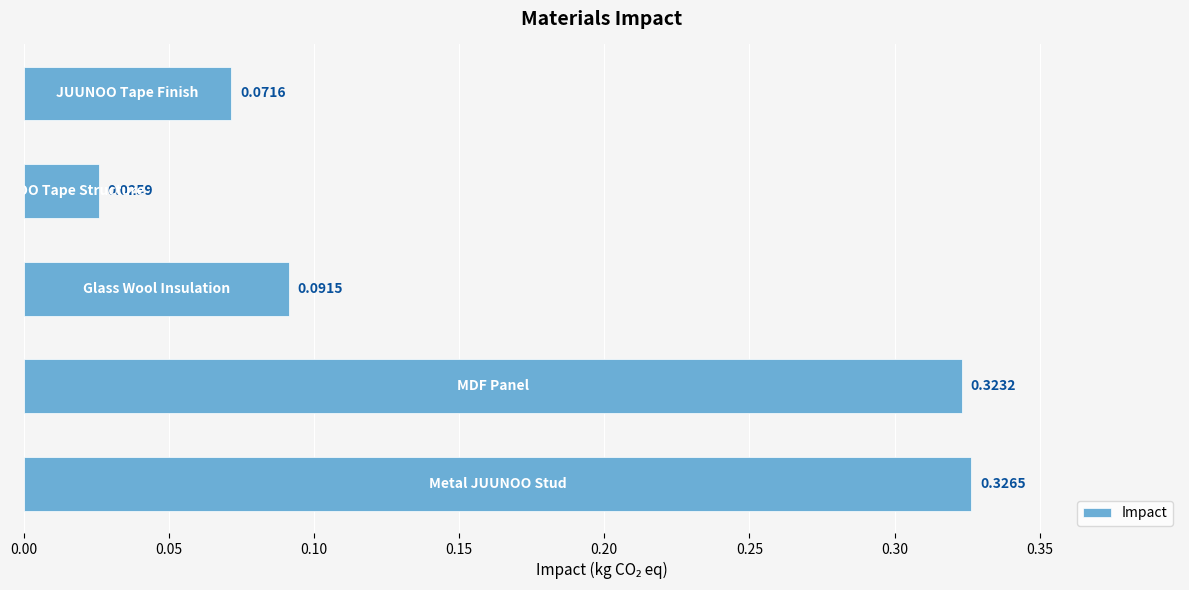

What is the sum of all values?

0.8